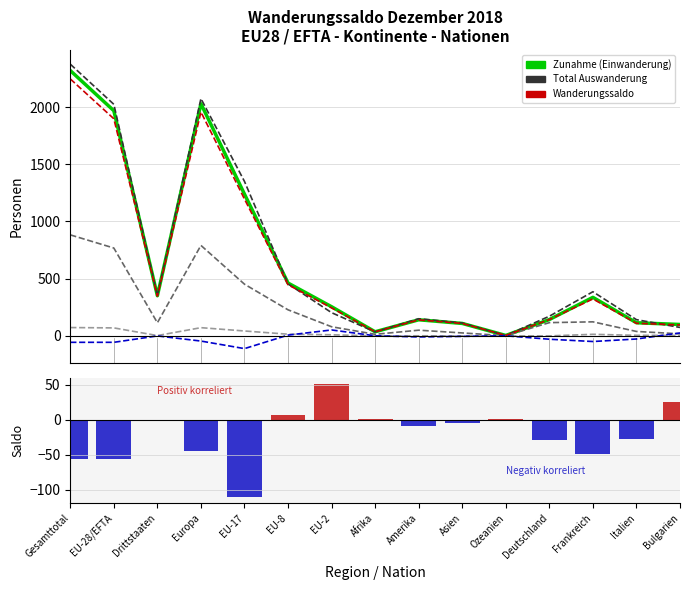

What is the spread (max minus min) of values at Amerika?

159